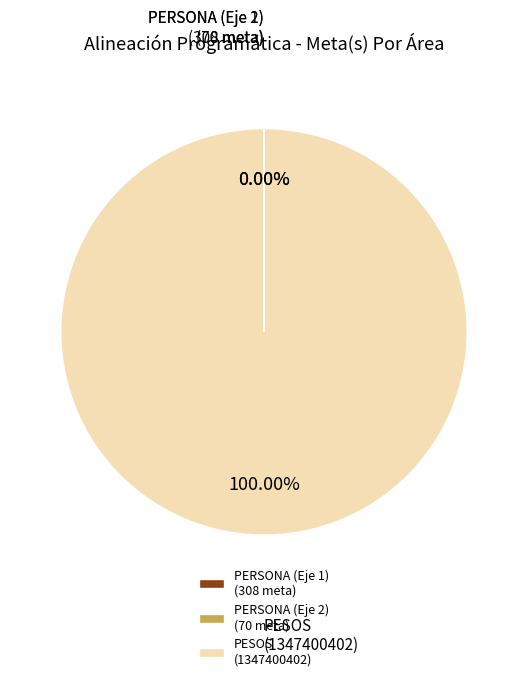

Is there any slice that represents more than half of the pie?

Yes